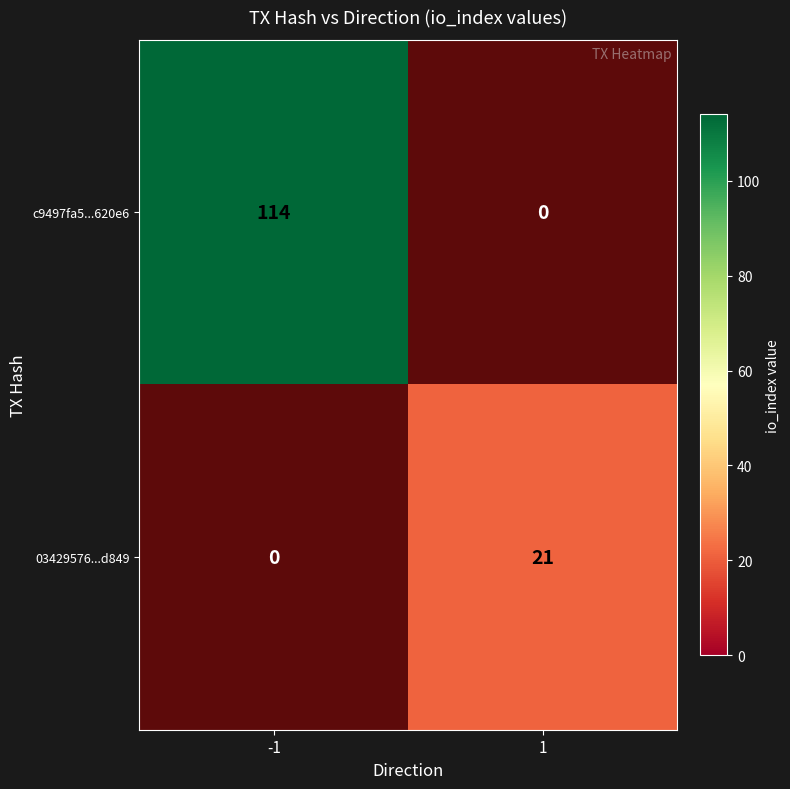

Rank the series at 1 from lowest to highest value.

c9497fa5...620e6, 03429576...d849